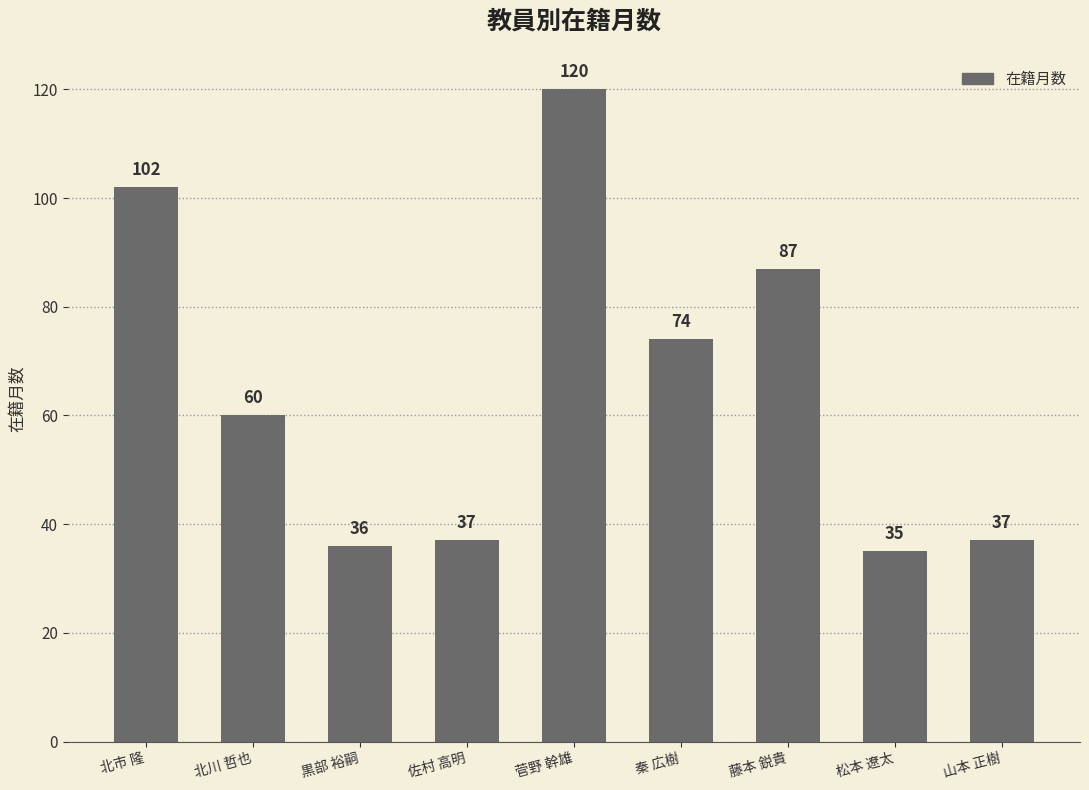

Which label corresponds to the largest value in the chart?

菅野 幹雄